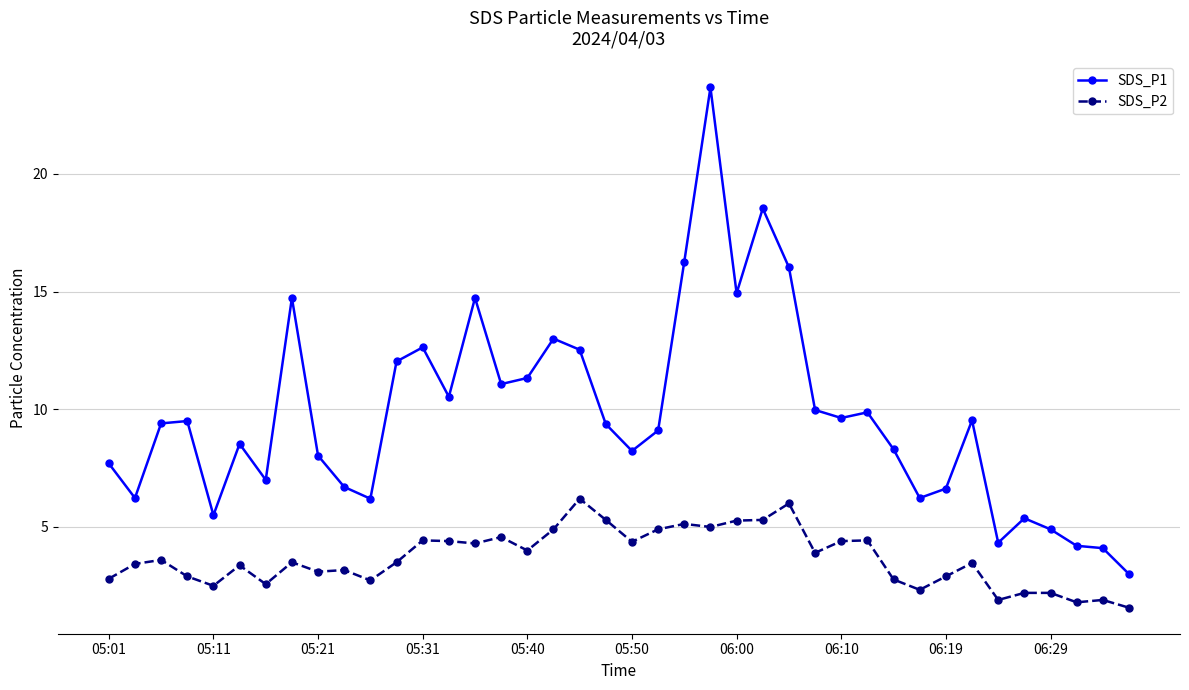

How many distinct data groups are displayed?

2